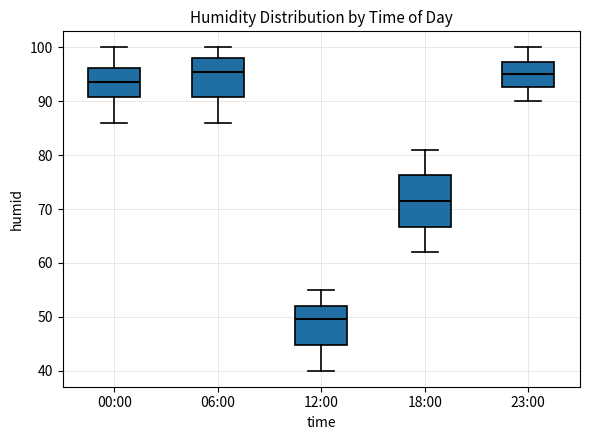

Which box is the tallest, from its lower edge to its upper edge?

18:00